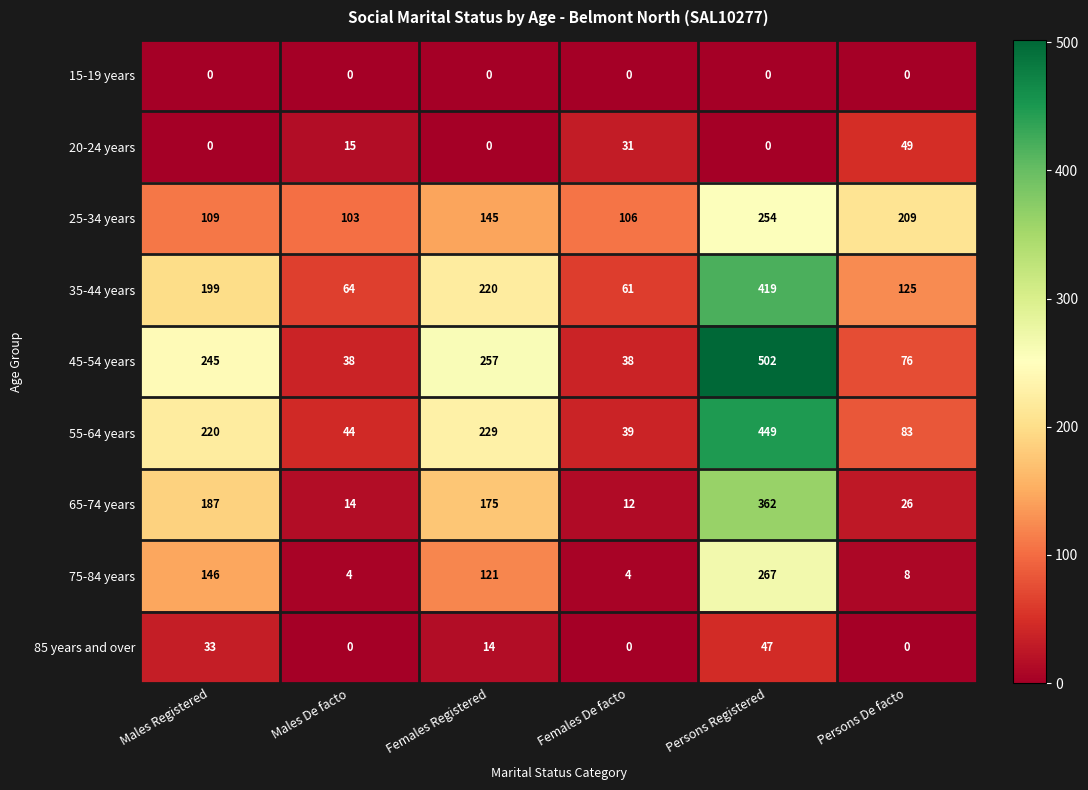

Which series has the widest spread of values?

45-54 years